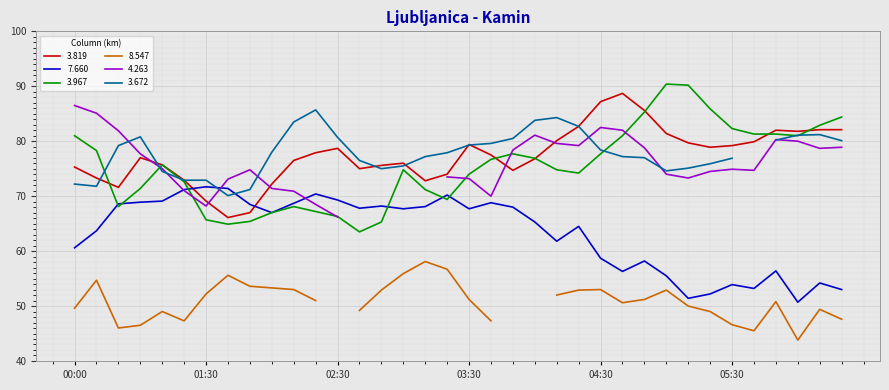

Which series changed the most between 2011/11/06 03:40 and 2011/11/06 05:10?

7.660